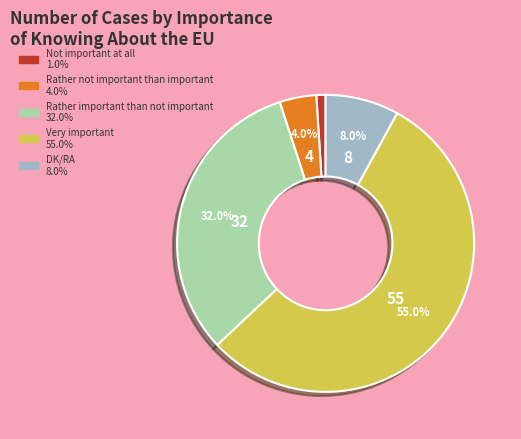

Is it true that DK/RA is 8% of the pie?

True